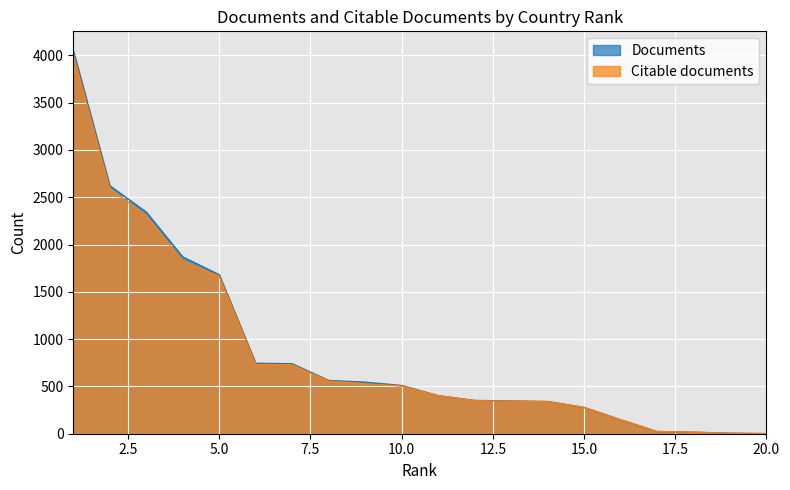

How many lines are shown in the chart?

2